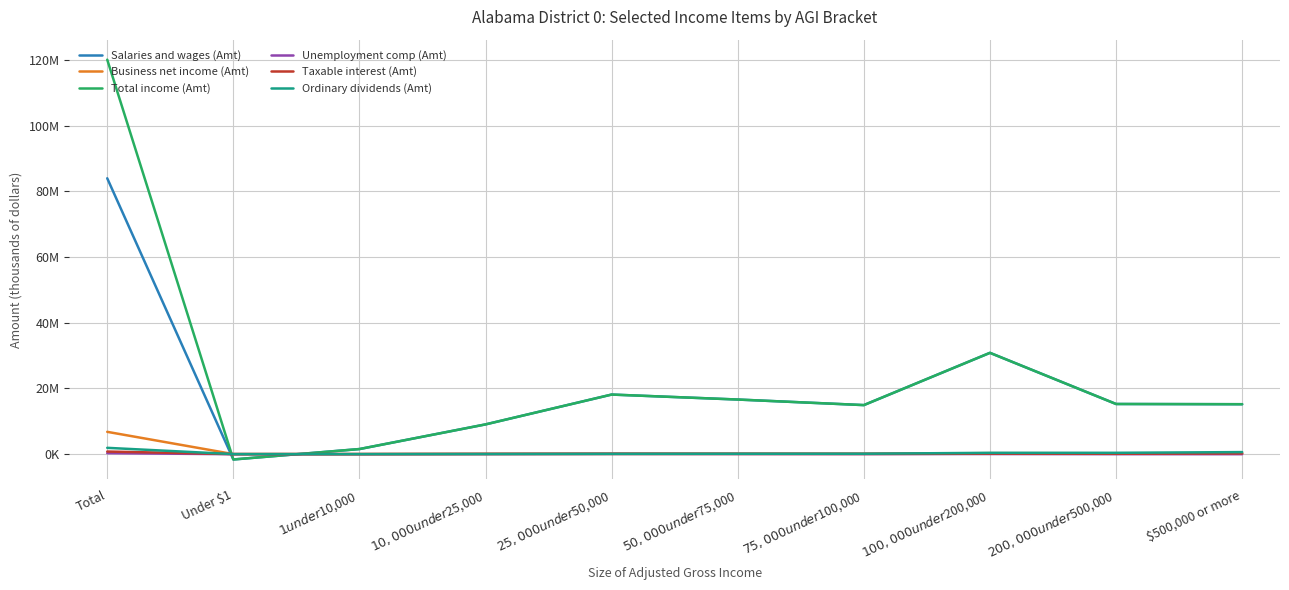

True or false: Total income (Amt) has a value of 50187316 at $100,000 under $200,000.

False